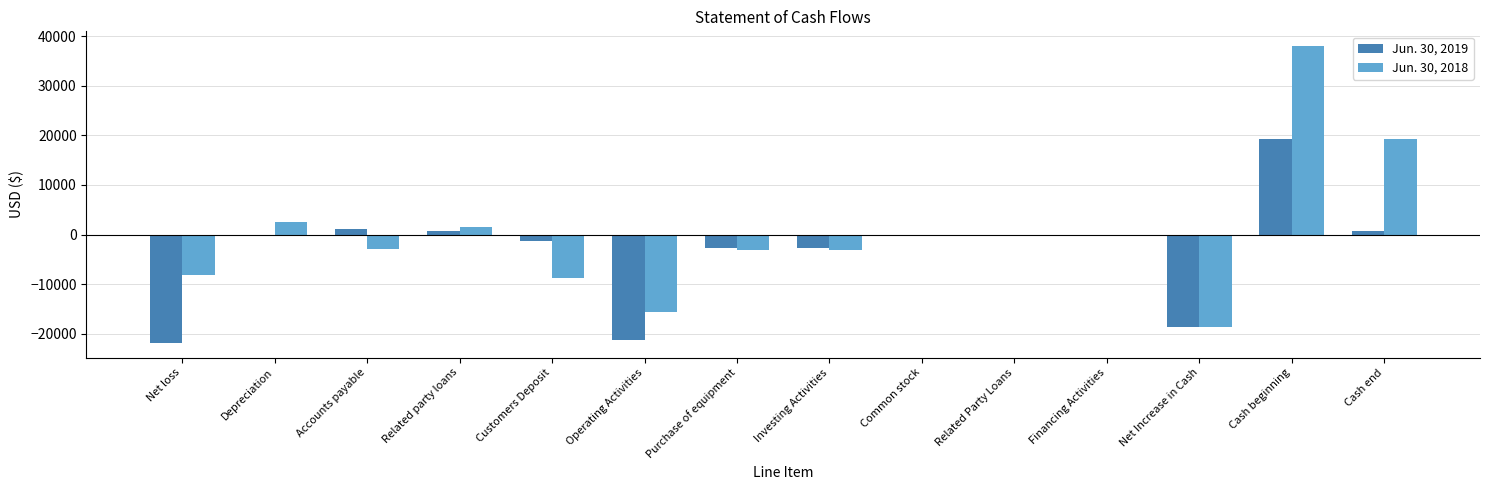

What is the sum of the Jun. 30, 2018 values at Related Party Loans and Purchase of equipment?

-3050